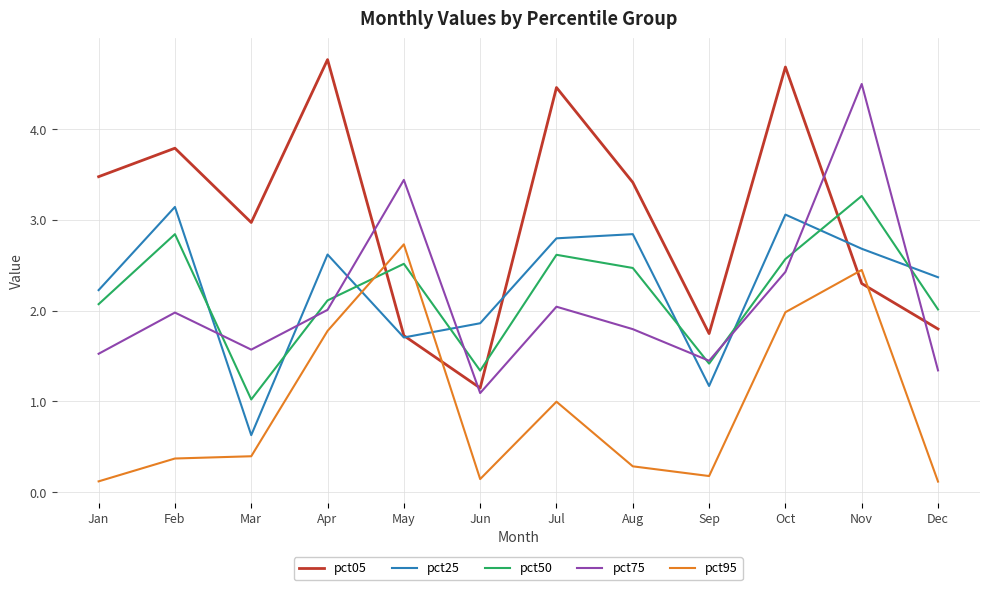

What is the difference between the highest and lowest values at Mar?

2.6